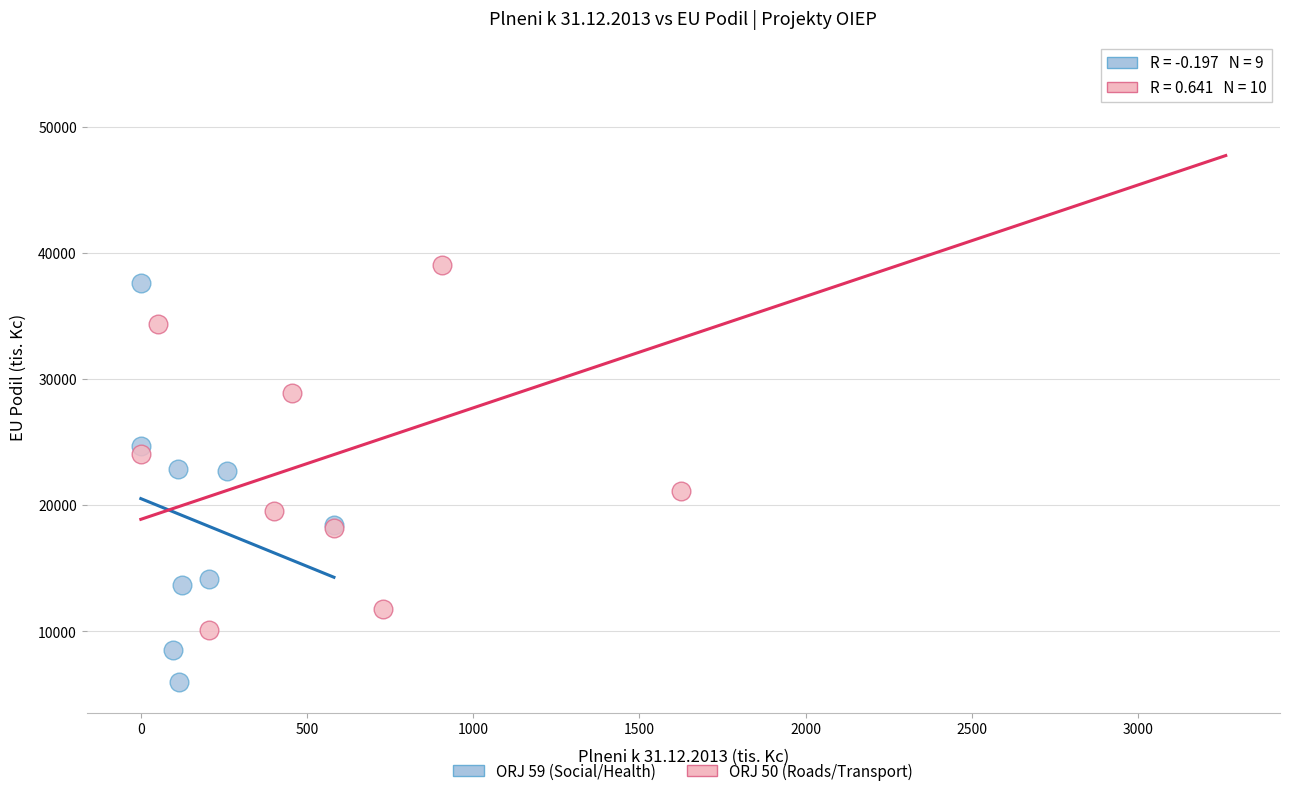

Which series has the largest Y range (max minus min)?

ORJ 50 (Roads/Transport)